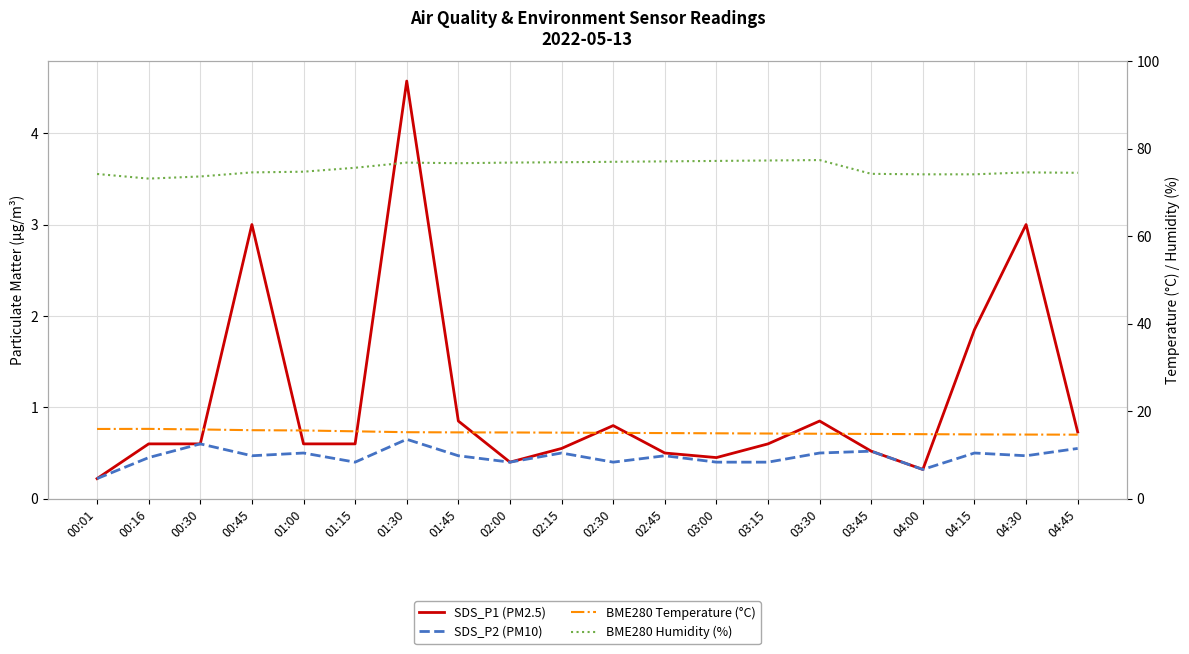

What is the sum of the BME280 Temperature (°C) values at 00:45 and 01:00?

31.3